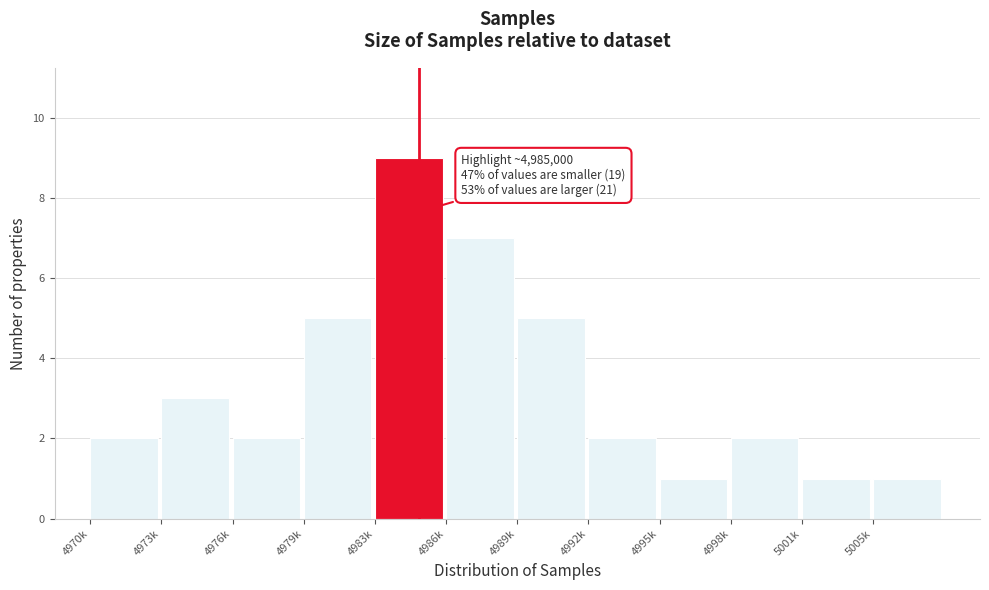

Reading right to left, transcribe all the data shown in this chart.

1	1	2	1	2	5	7	9	5	2	3	2